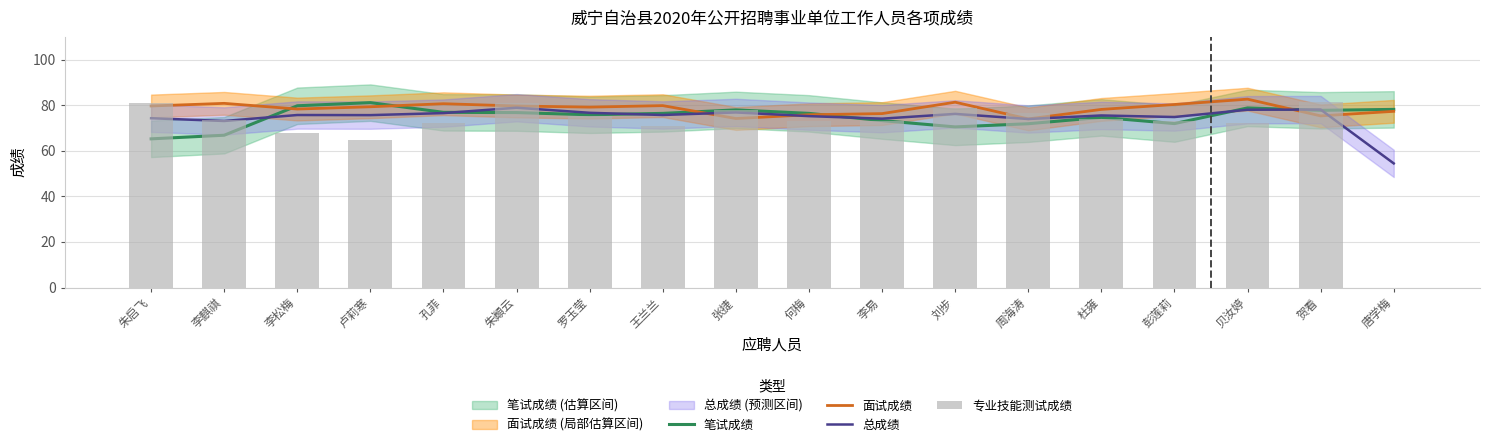

Which series has the largest total across all categories?

面试成绩